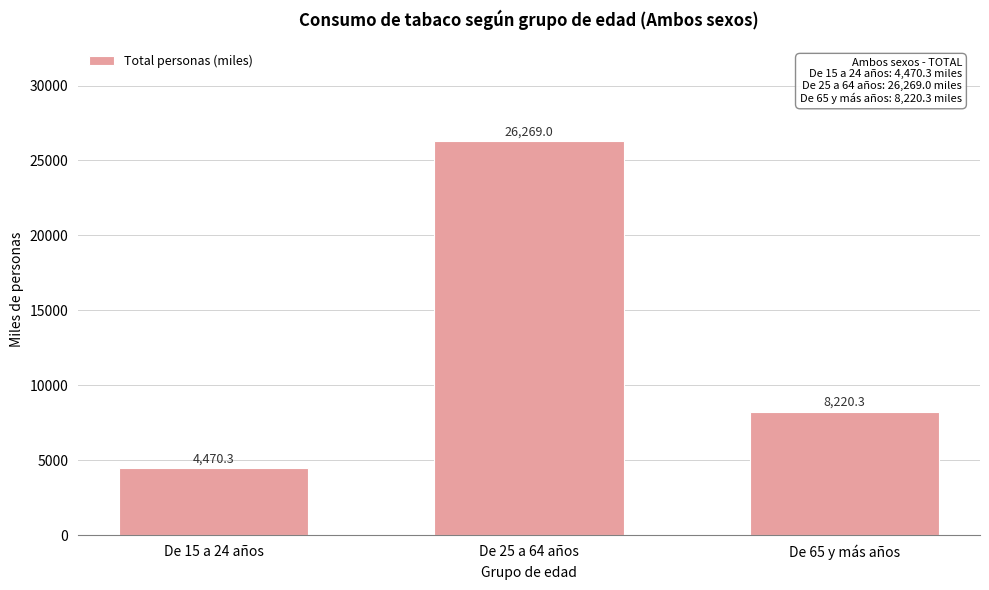

Reading right to left, list all the values displayed in this chart.

De 65 y más años=8220.3	De 25 a 64 años=26269.0	De 15 a 24 años=4470.3